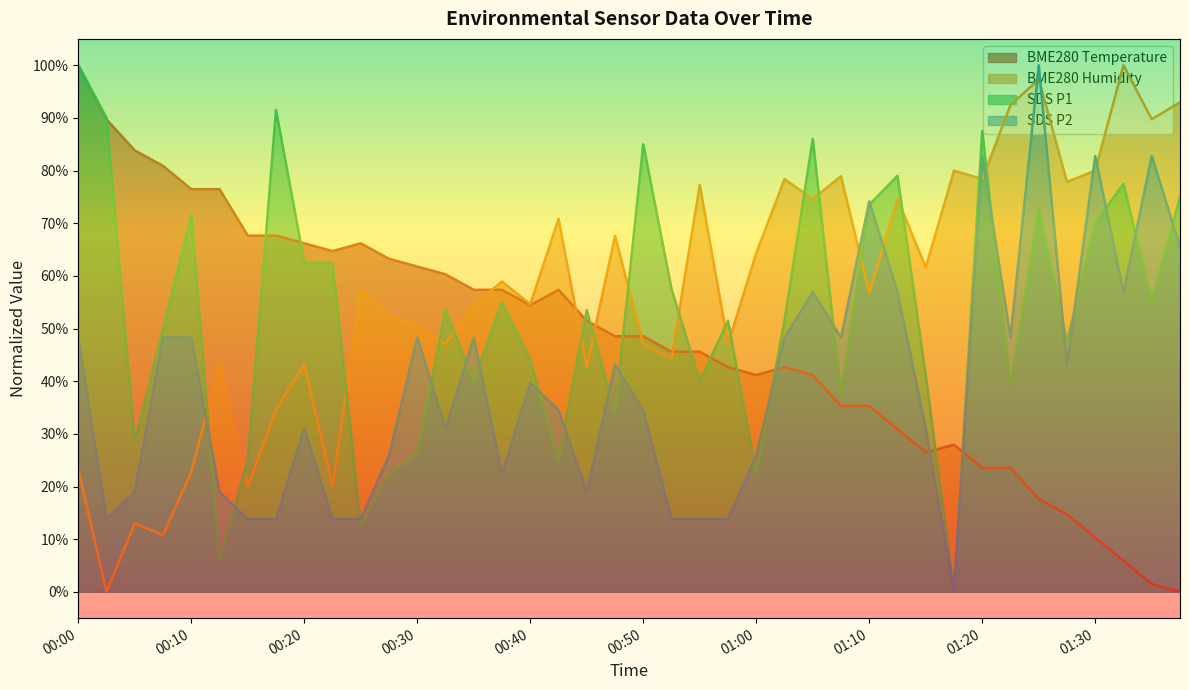

Which series has the largest total across all categories?

BME280_humidity